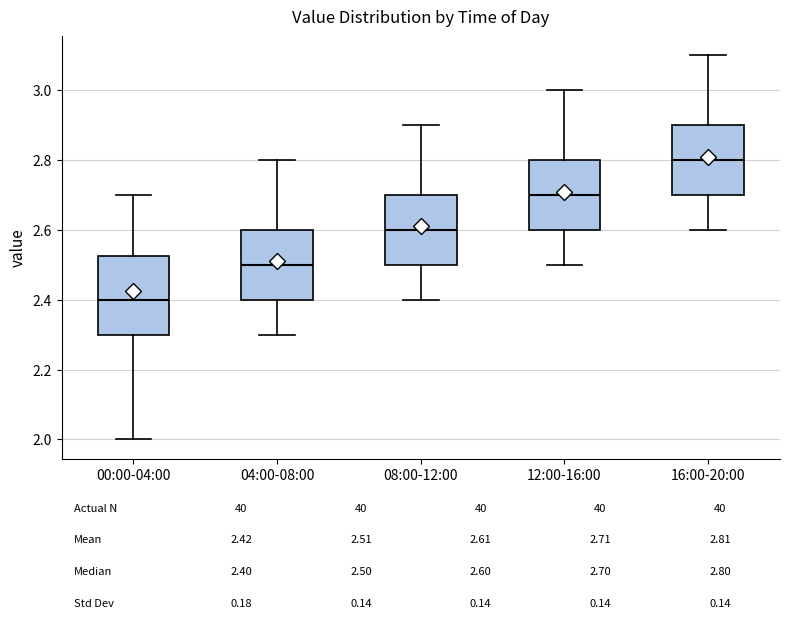

Comparing the boxes themselves (not the whiskers), which one is the tallest?

00:00-04:00